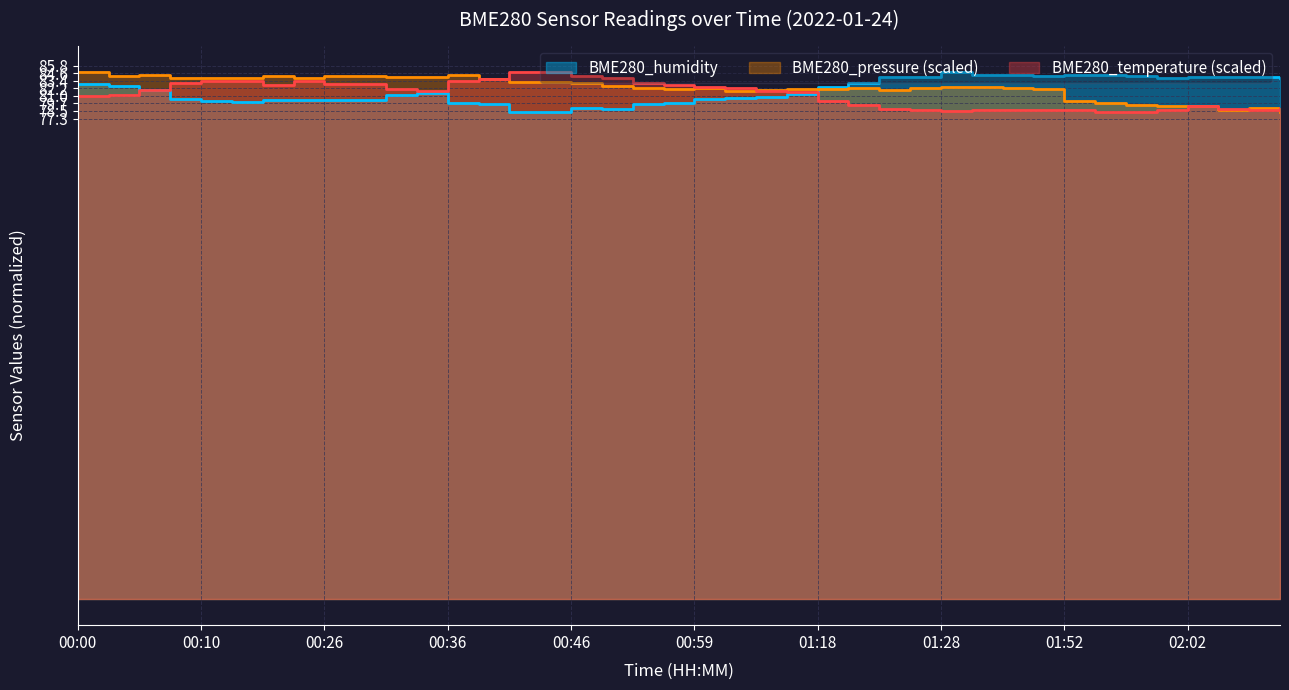

Which series has the largest total across all categories?

BME280_pressure_norm